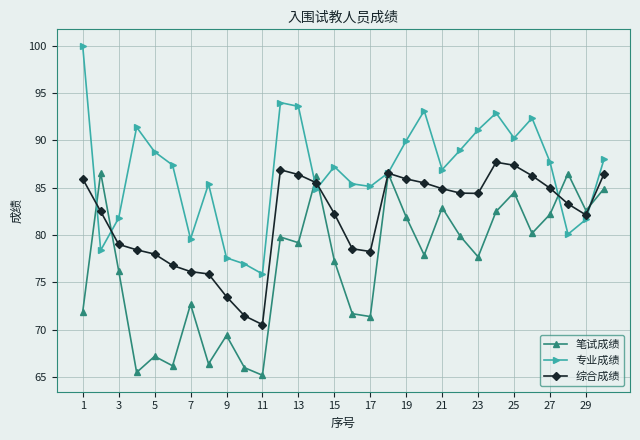

Which series has the largest range (max minus min)?

专业成绩